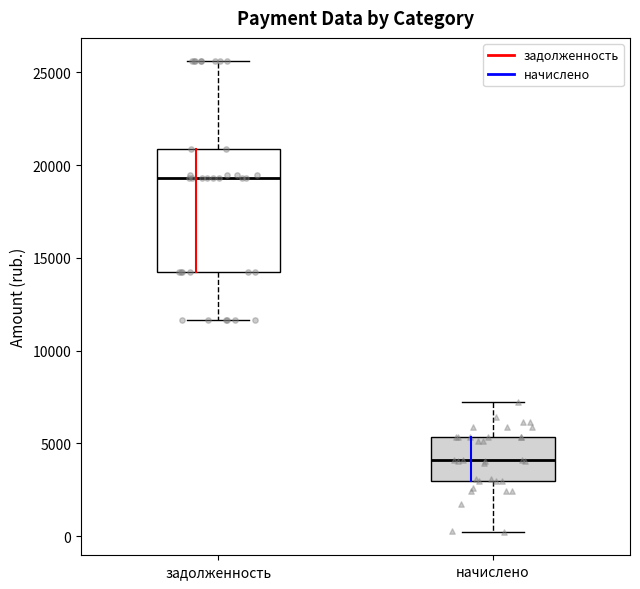

Comparing the boxes themselves (not the whiskers), which one is the tallest?

задолженность